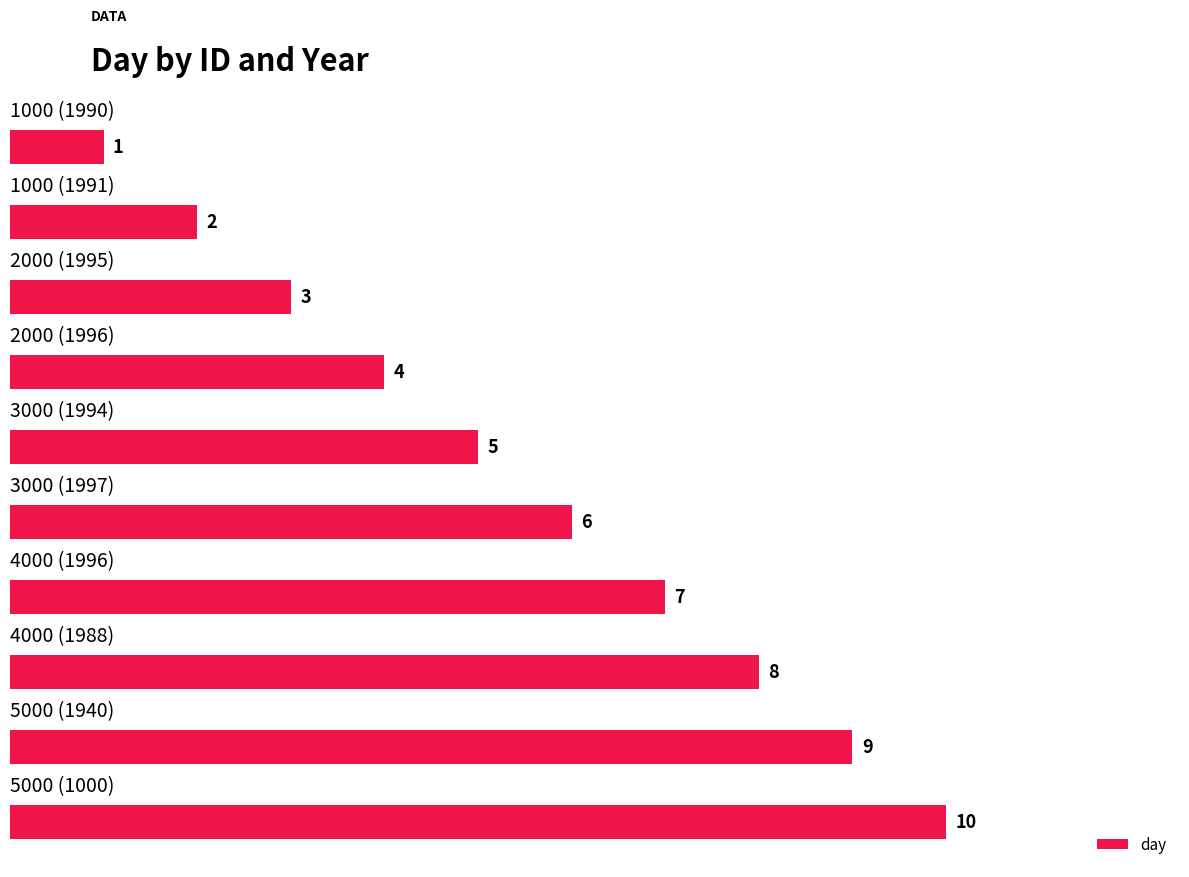

What is the difference between the second highest and minimum values?

8